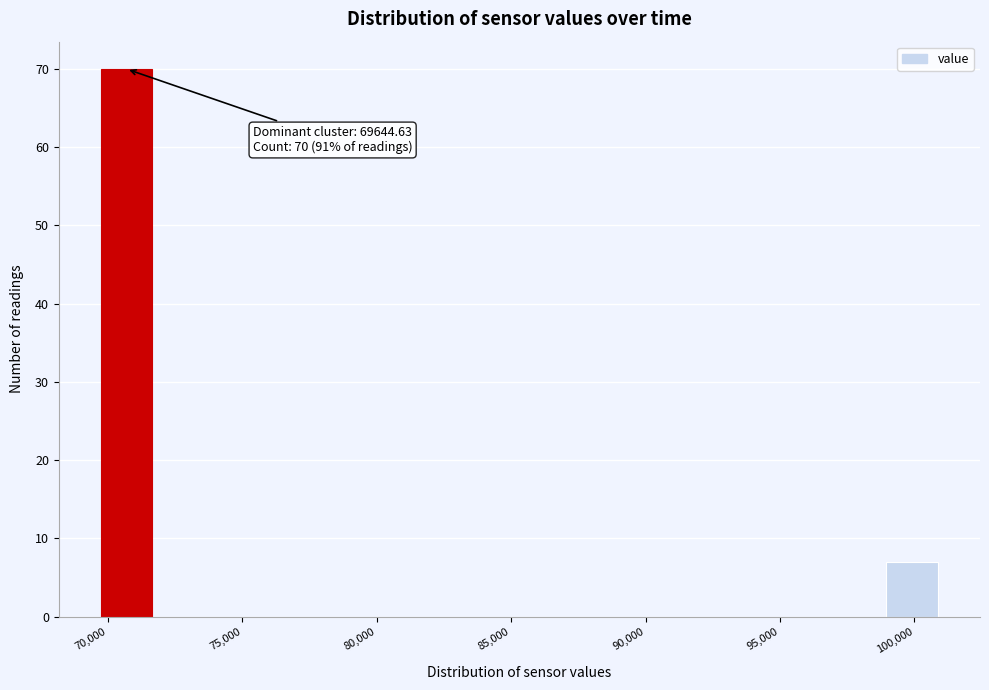

Over which range of the x-axis is the bar tallest?

69500 to 71500